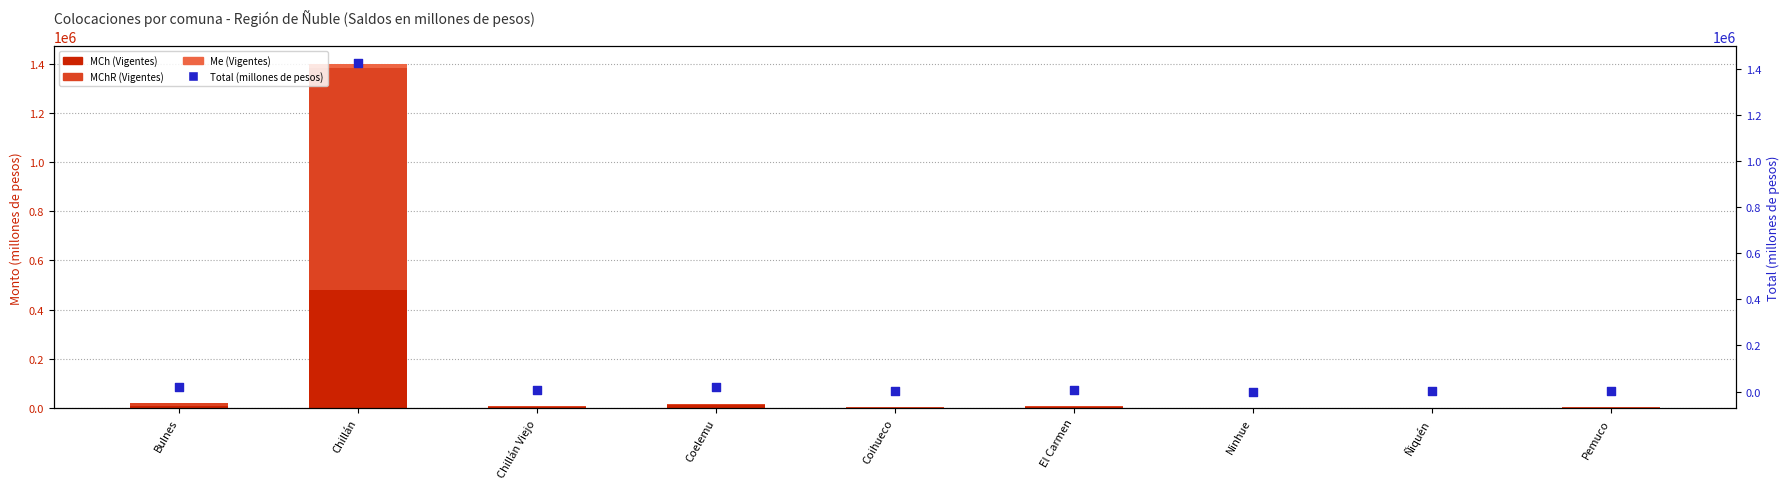

Which series contains the lowest Y value?

MChR (Vigentes)